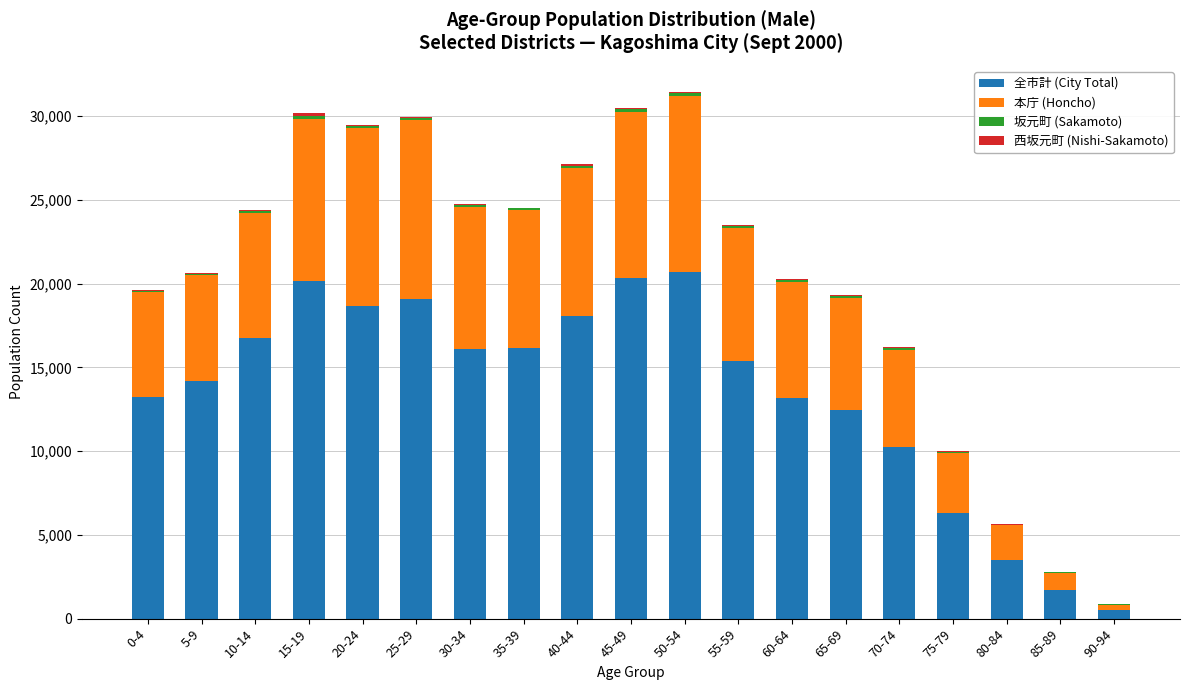

How many series are shown in this chart?

4